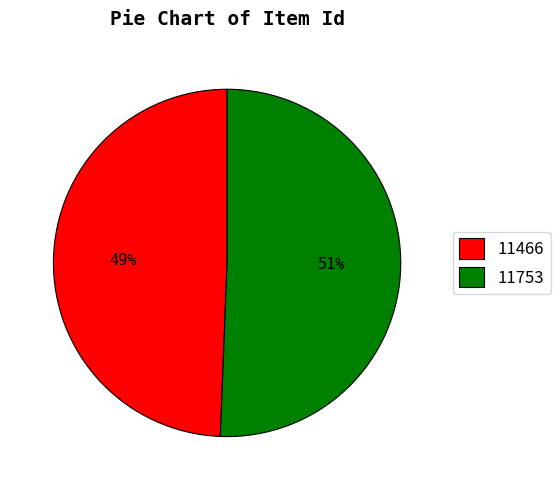

What is the largest slice in the pie chart?

11753